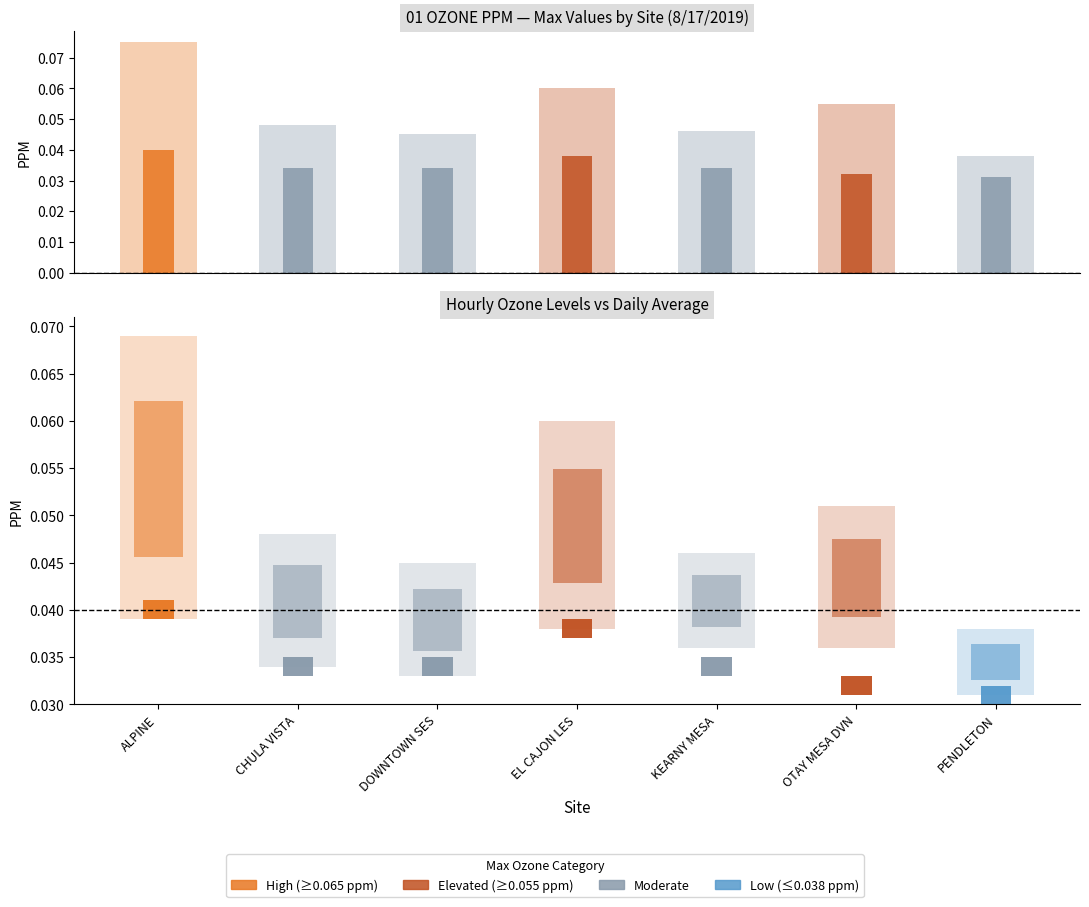

Reading left to right, extract all data points from this chart.

Avg: ALPINE=0.0	CHULA VISTA=0.0	DOWNTOWN SES=0.0	EL CAJON LES=0.0	KEARNY MESA=0.0	OTAY MESA DVN=0.0	PENDLETON=0.0
Max: ALPINE=0.1	CHULA VISTA=0.0	DOWNTOWN SES=0.0	EL CAJON LES=0.1	KEARNY MESA=0.0	OTAY MESA DVN=0.1	PENDLETON=0.0
Hr8: ALPINE=0.0	CHULA VISTA=0.0	DOWNTOWN SES=0.0	EL CAJON LES=0.0	KEARNY MESA=0.0	OTAY MESA DVN=0.0	PENDLETON=0.0
Hr10: ALPINE=0.1	CHULA VISTA=0.0	DOWNTOWN SES=0.0	EL CAJON LES=0.1	KEARNY MESA=0.0	OTAY MESA DVN=0.1	PENDLETON=0.0
Hr12: ALPINE=0.1	CHULA VISTA=0.0	DOWNTOWN SES=0.0	EL CAJON LES=0.1	KEARNY MESA=0.0	OTAY MESA DVN=0.1	PENDLETON=0.0
Hr14: ALPINE=0.1	CHULA VISTA=0.0	DOWNTOWN SES=0.0	EL CAJON LES=0.1	KEARNY MESA=0.0	OTAY MESA DVN=0.0	PENDLETON=0.0